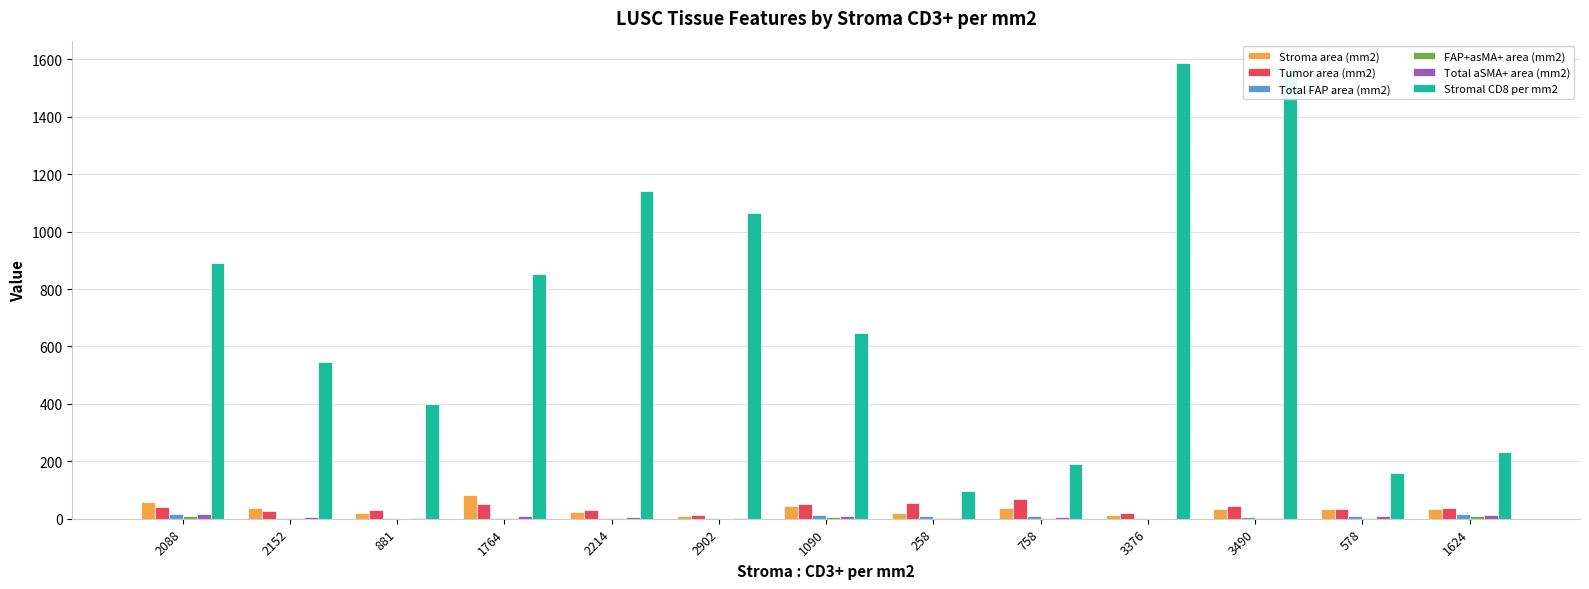

What is the maximum value for Stroma area (mm2)?

82.8